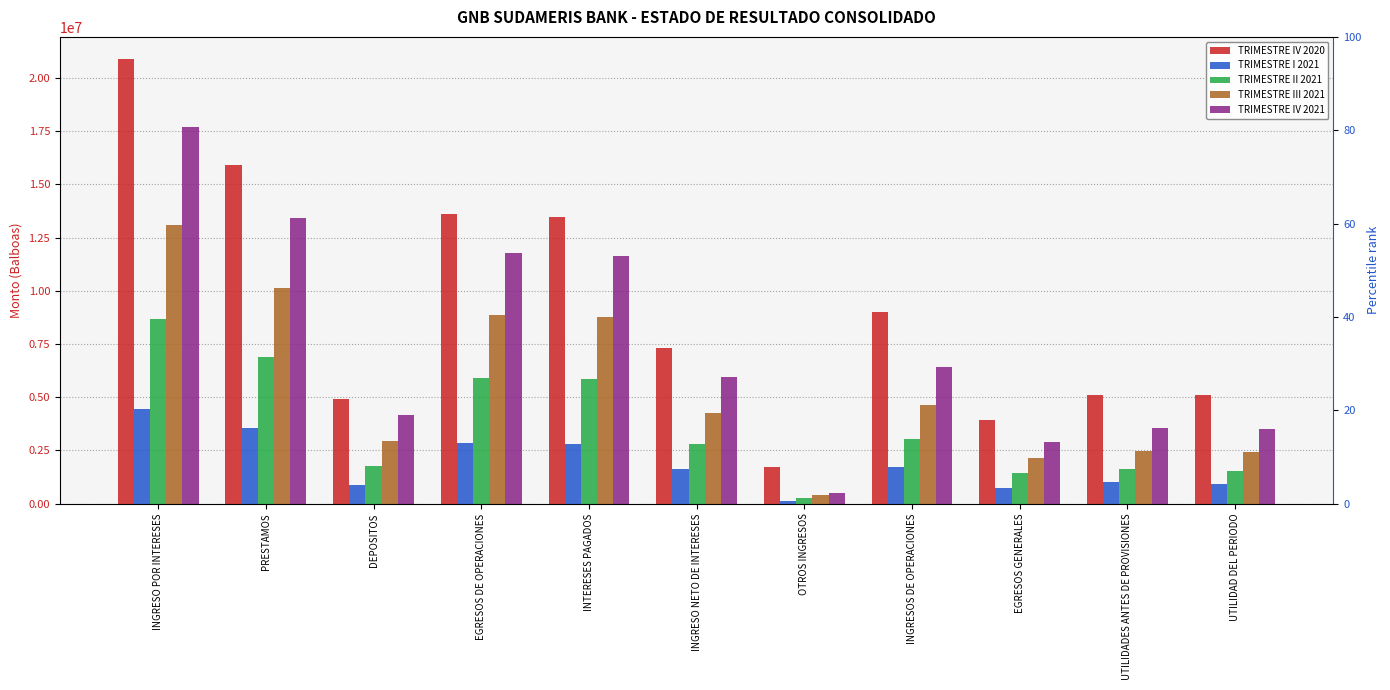

The TRIMESTRE I 2021 series shows 1508923.2 at DEPOSITOS. True or false?

False